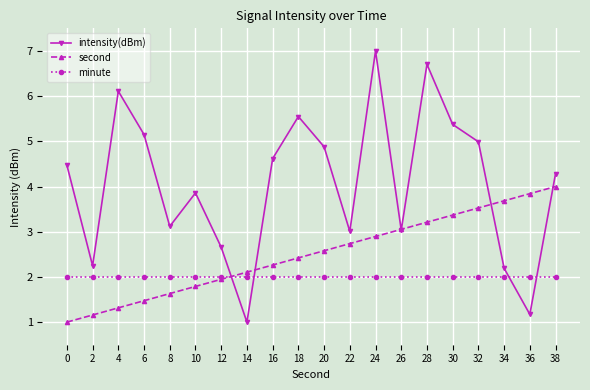

List the series in order of their peak value, lowest first.

minute, second, intensity(dBm)